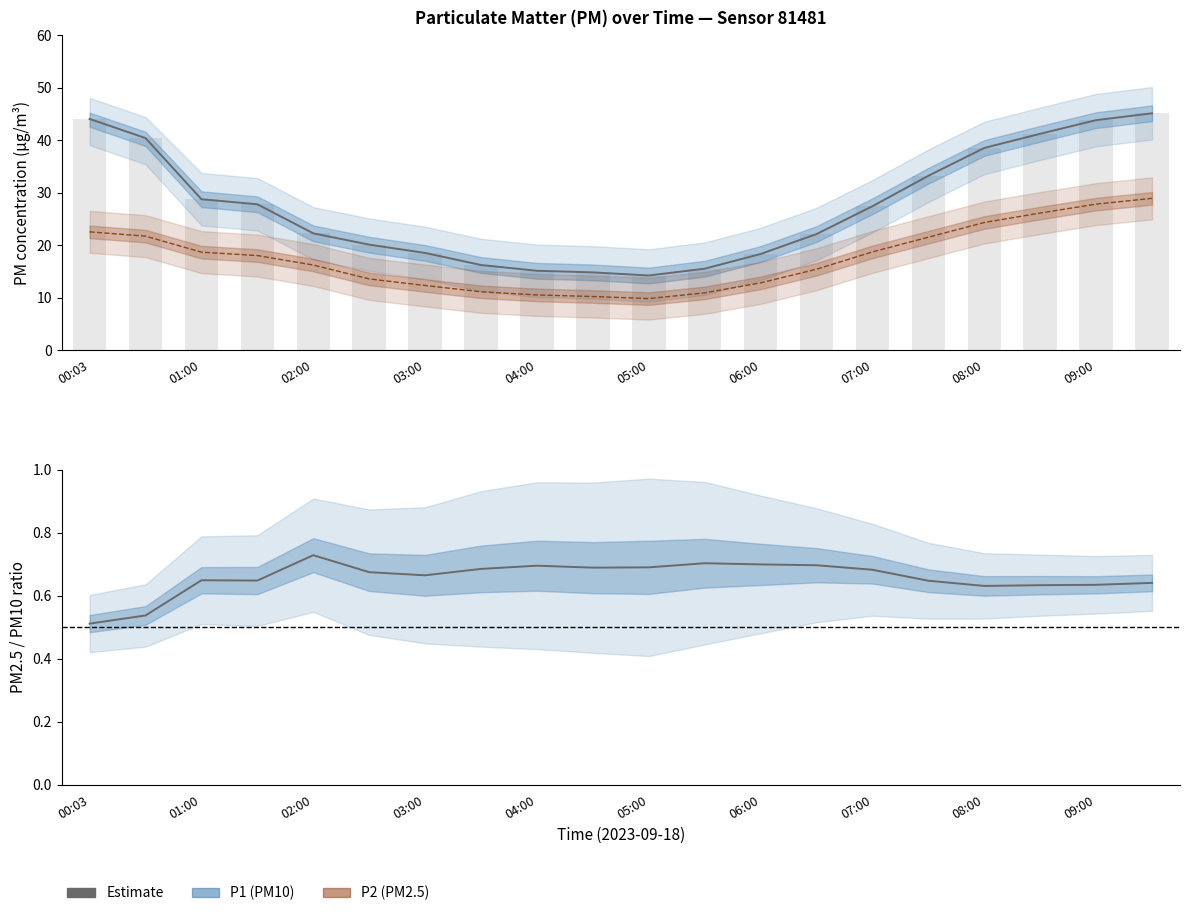

What is the greatest value displayed?

45.1